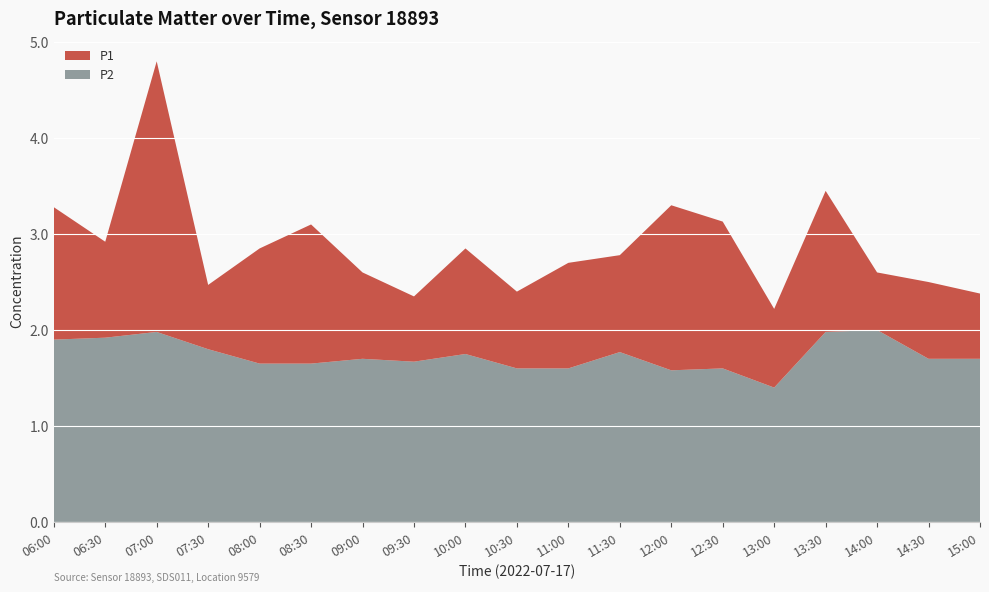

Reading right to left, extract all data points from this chart.

P1: 15:00=2.4	14:30=2.5	14:00=2.6	13:30=3.5	13:00=2.2	12:30=3.1	12:00=3.3	11:30=2.8	11:00=2.7	10:30=2.4	10:00=2.9	09:30=2.4	09:00=2.6	08:30=3.1	08:00=2.9	07:30=2.5	07:00=4.8	06:30=2.9	06:00=3.3
P2: 15:00=1.7	14:30=1.7	14:00=2.0	13:30=2.0	13:00=1.4	12:30=1.6	12:00=1.6	11:30=1.8	11:00=1.6	10:30=1.6	10:00=1.8	09:30=1.7	09:00=1.7	08:30=1.6	08:00=1.6	07:30=1.8	07:00=2.0	06:30=1.9	06:00=1.9